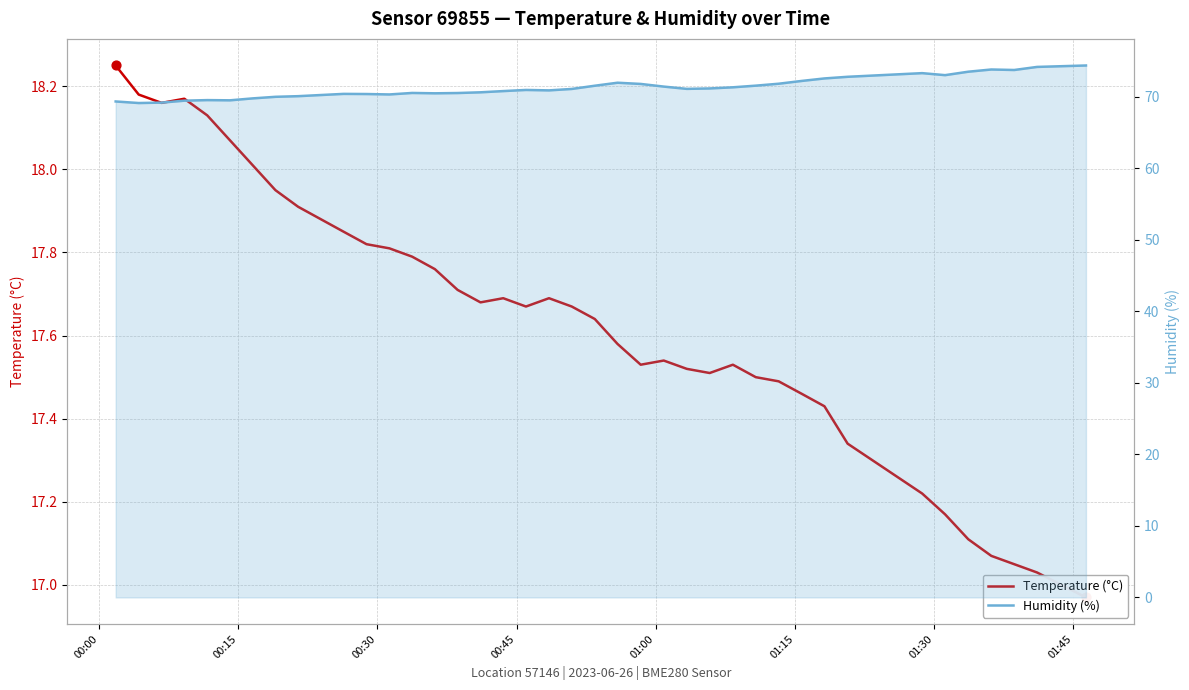

Which series has the largest Y range (max minus min)?

Humidity (%)